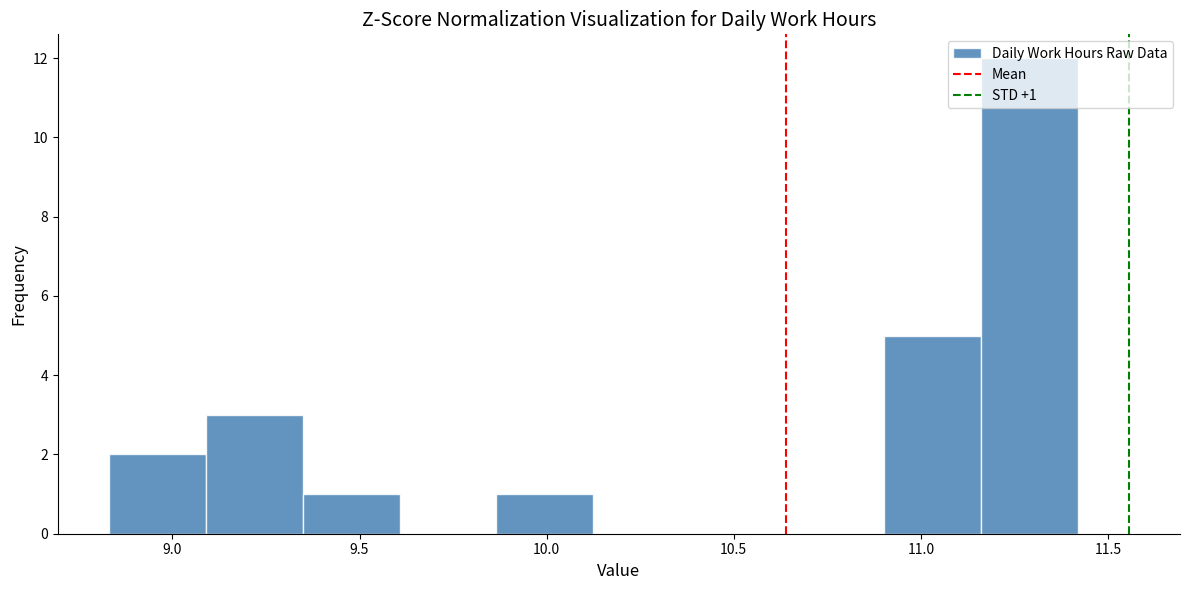

Which range on the x-axis has the tallest bar?

11.15 to 11.40